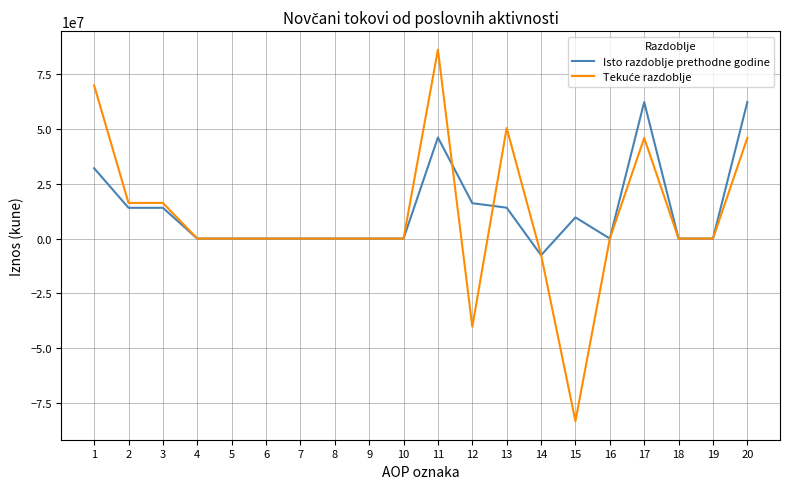

Which label corresponds to the largest value in the chart?

11